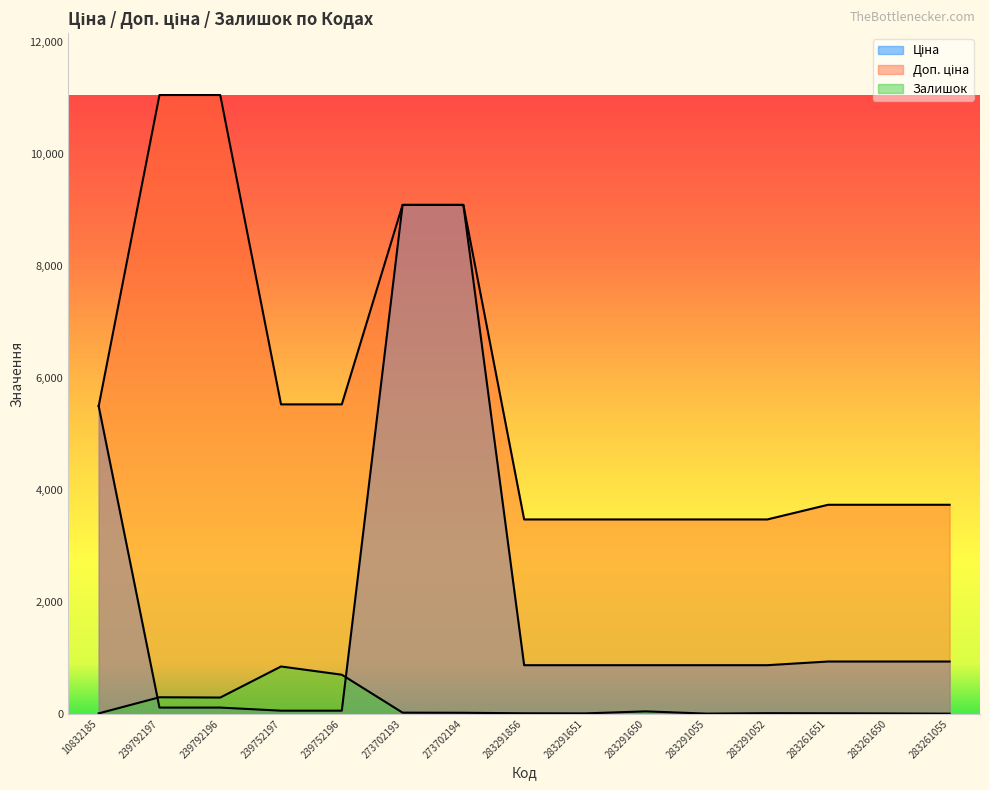

What are all the series names shown in the legend?

Ціна, Доп. ціна, Залишок